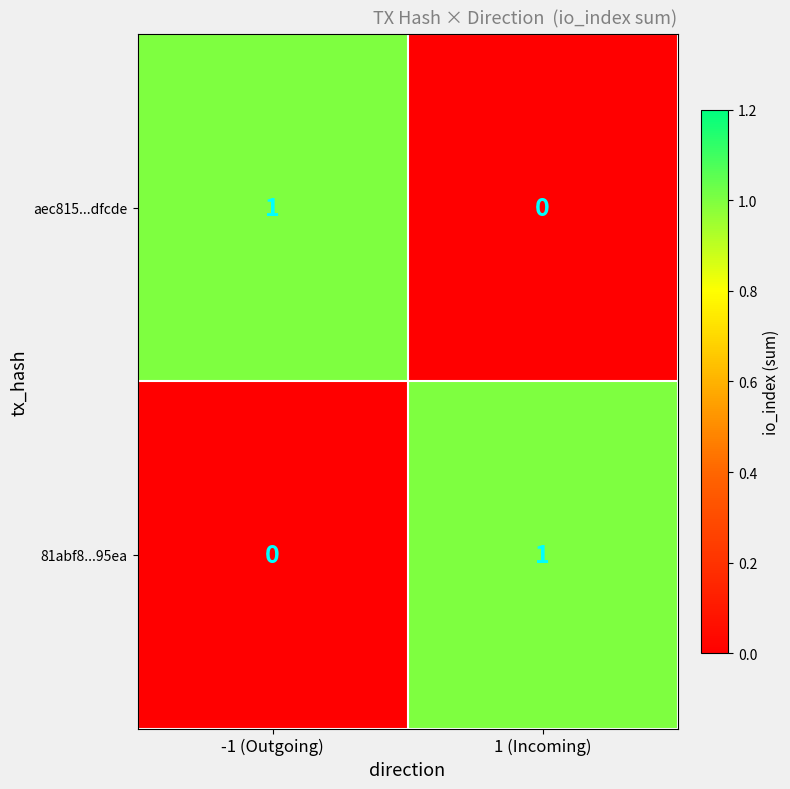

What is the difference between the highest and lowest values at -1 (Outgoing)?

1